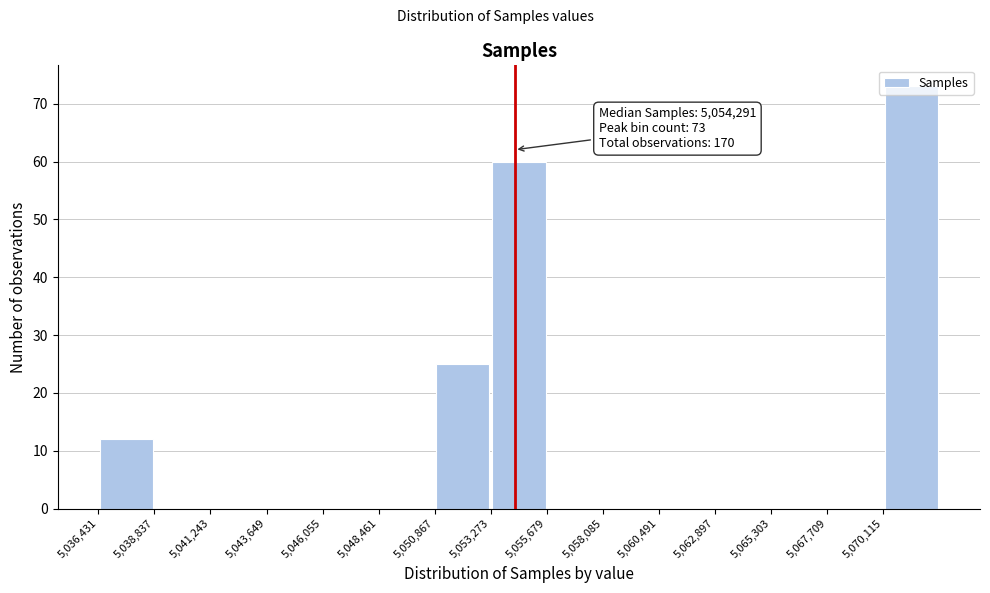

Which range on the x-axis has the tallest bar?

5070000 to 5072500